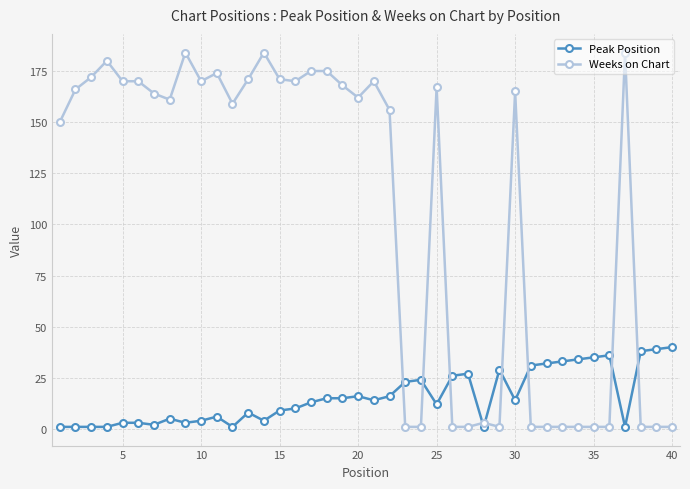

What is the minimum value for Peak Position?

1